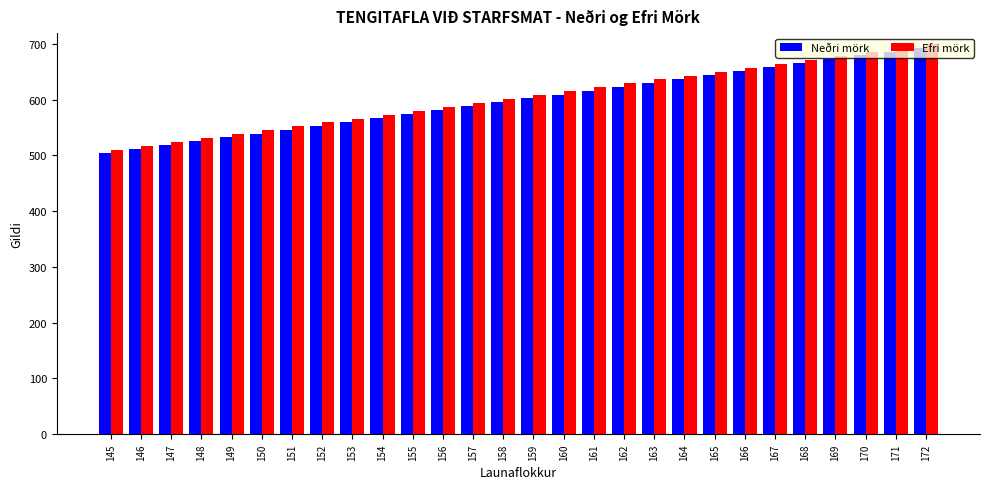

What is the maximum value for Efri mörk?

699